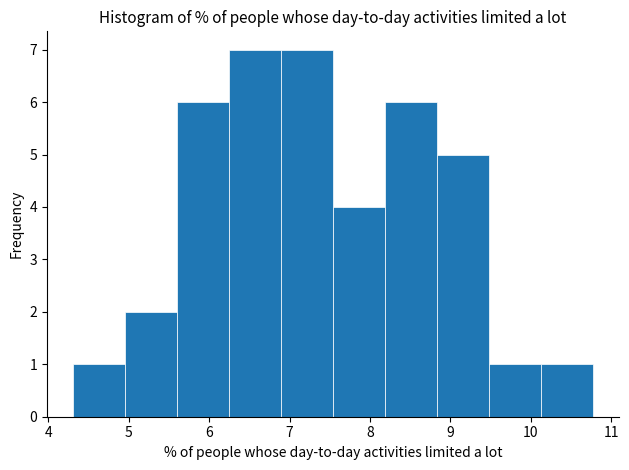

Reading left to right, transcribe this chart: for each bar, give the range it covers on the x-axis and its height. Neither the bar edges nor the heights are printed on the chart, so give them approximately, as read against the axes.

4.3 to 5.0: 1
5.0 to 5.6: 2
5.6 to 6.2: 6
6.2 to 6.9: 7
6.9 to 7.5: 7
7.5 to 8.2: 4
8.2 to 8.8: 6
8.8 to 9.5: 5
9.5 to 10.1: 1
10.1 to 10.8: 1